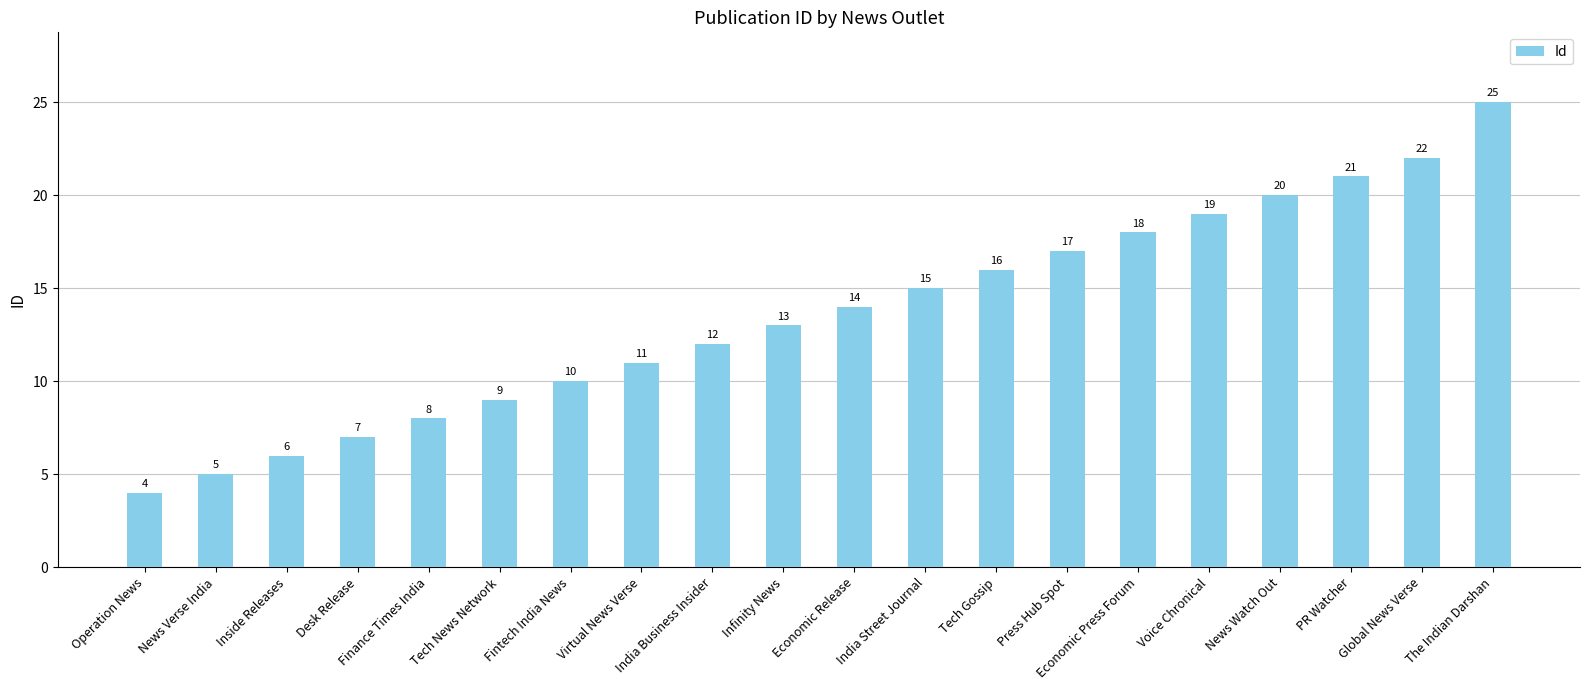

At which category does the chart reach its minimum across all series?

Operation News